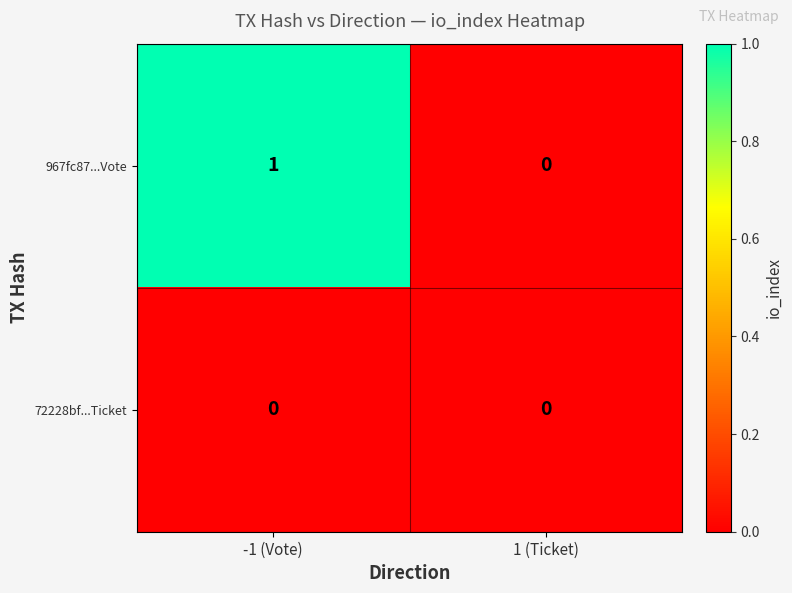

At which label is 967fc87...Vote closest to 0?

1 (Ticket)